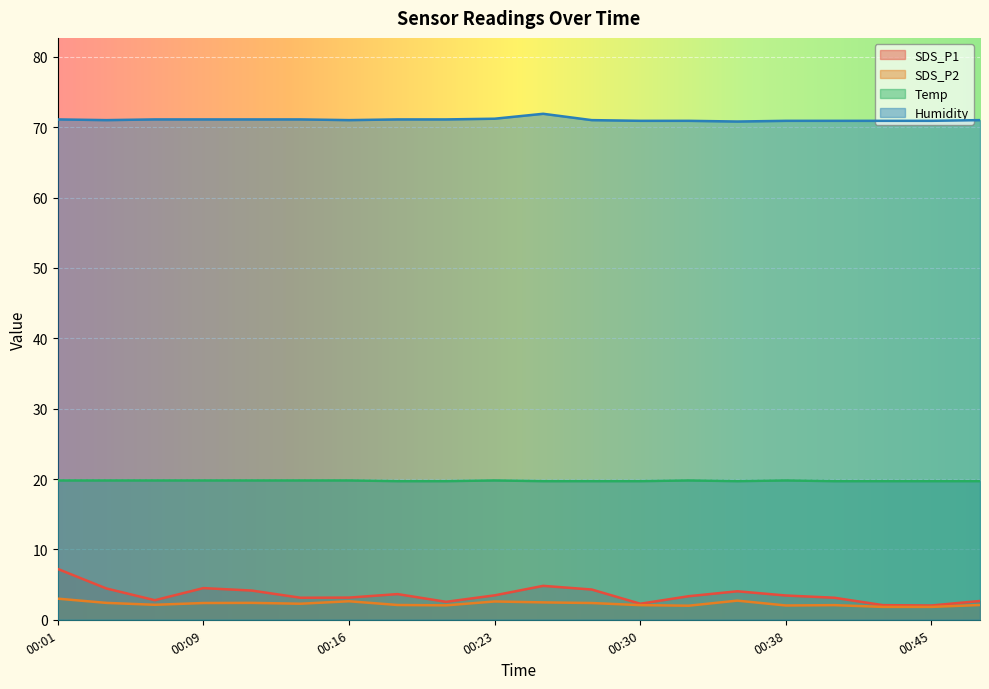

Reading left to right, what are all the values shown in this chart?

SDS_P1: 00:01=7.2	00:04=4.5	00:06=2.8	00:09=4.5	00:11=4.2	00:13=3.1	00:16=3.1	00:18=3.6	00:21=2.5	00:23=3.5	00:26=4.8	00:28=4.3	00:30=2.3	00:33=3.4	00:35=4.0	00:38=3.5	00:40=3.1	00:43=2.1	00:45=2.0	00:47=2.7
SDS_P2: 00:01=3.0	00:04=2.4	00:06=2.1	00:09=2.4	00:11=2.4	00:13=2.3	00:16=2.6	00:18=2.1	00:21=2.0	00:23=2.6	00:26=2.5	00:28=2.4	00:30=2.1	00:33=2.0	00:35=2.7	00:38=2.0	00:40=2.1	00:43=1.8	00:45=1.8	00:47=2.1
Temp: 00:01=19.8	00:04=19.8	00:06=19.8	00:09=19.8	00:11=19.8	00:13=19.8	00:16=19.8	00:18=19.7	00:21=19.7	00:23=19.8	00:26=19.7	00:28=19.7	00:30=19.7	00:33=19.8	00:35=19.7	00:38=19.8	00:40=19.7	00:43=19.7	00:45=19.7	00:47=19.7
Humidity: 00:01=71.1	00:04=71.0	00:06=71.1	00:09=71.1	00:11=71.1	00:13=71.1	00:16=71.0	00:18=71.1	00:21=71.1	00:23=71.2	00:26=71.9	00:28=71.0	00:30=70.9	00:33=70.9	00:35=70.8	00:38=70.9	00:40=70.9	00:43=70.9	00:45=70.9	00:47=71.0